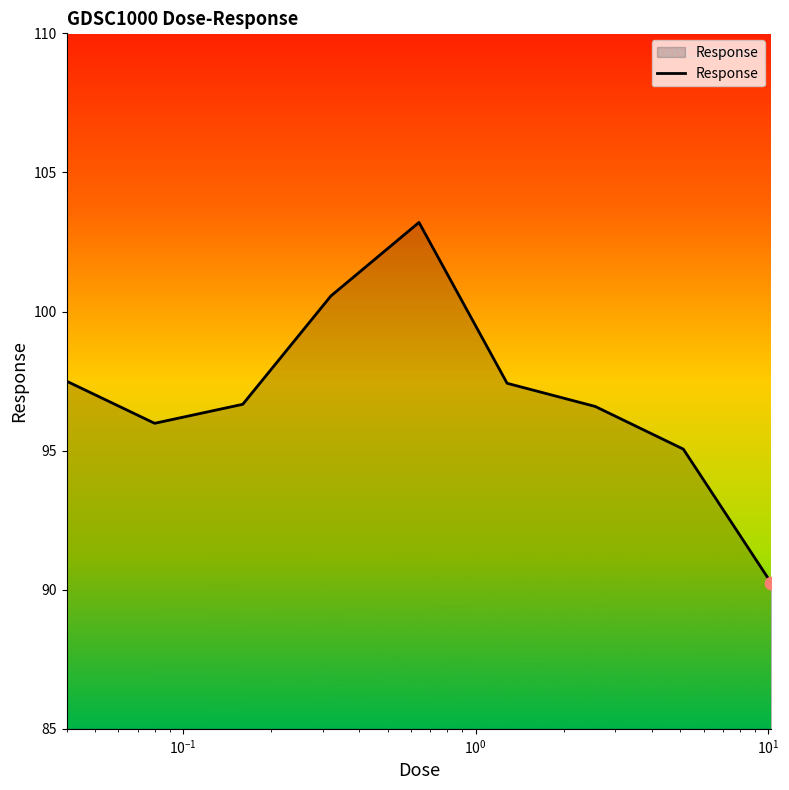

What is the minimum value shown in the chart?

90.2